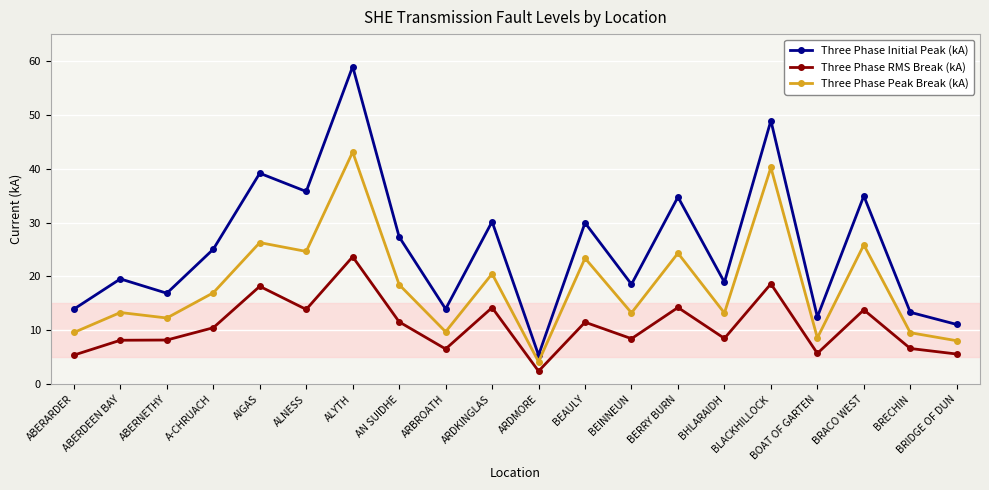

Rank the series by their maximum value, from highest to lowest.

Three Phase Initial Peak (kA), Three Phase Peak Break (kA), Three Phase RMS Break (kA)